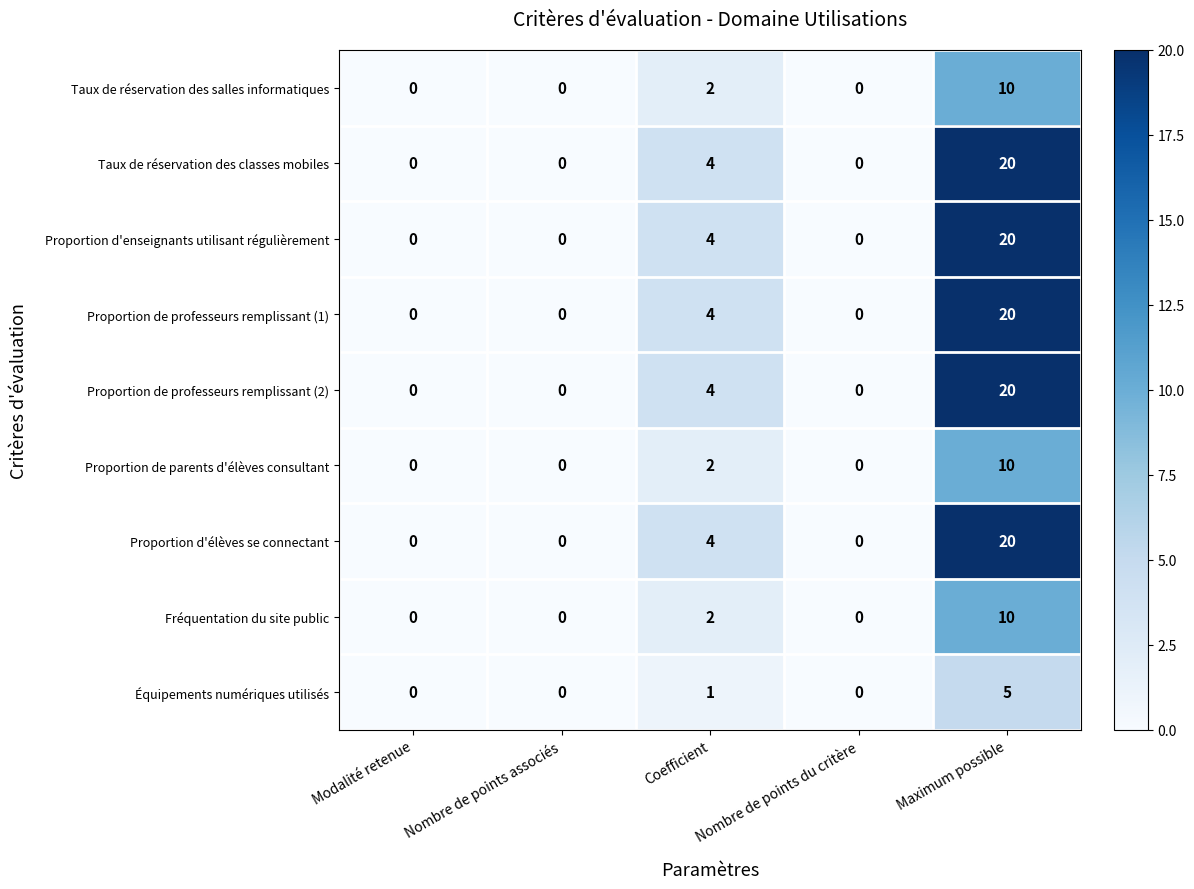

At which label is Proportion d'enseignants utilisant régulièrement closest to 10?

Coefficient